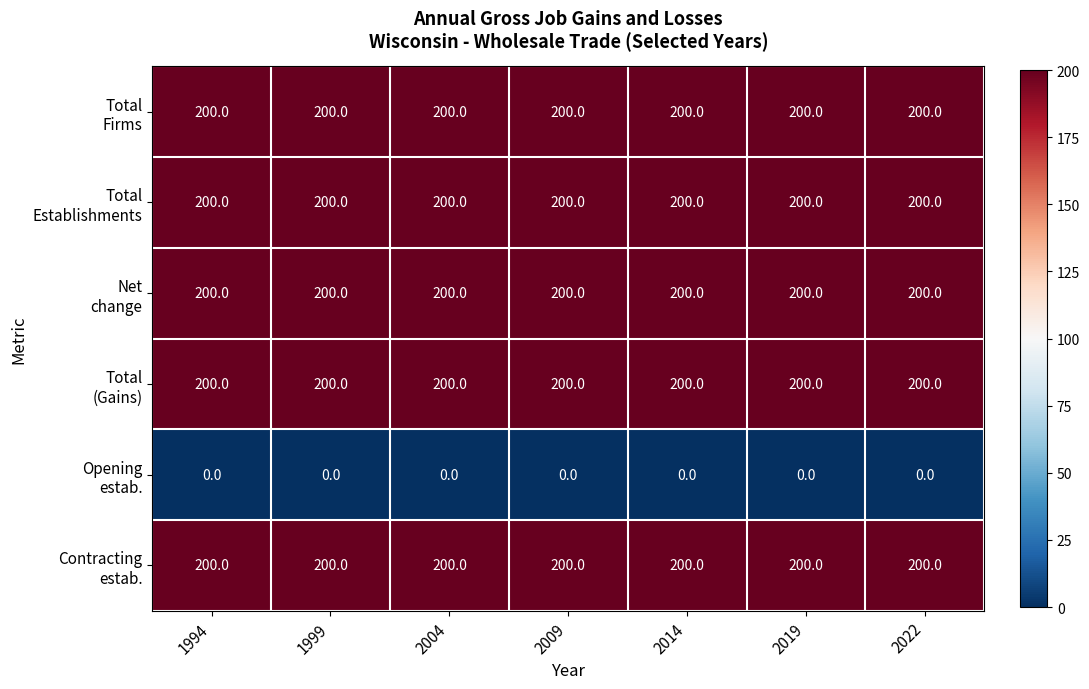

What is the total value across all series at 2009?

1000